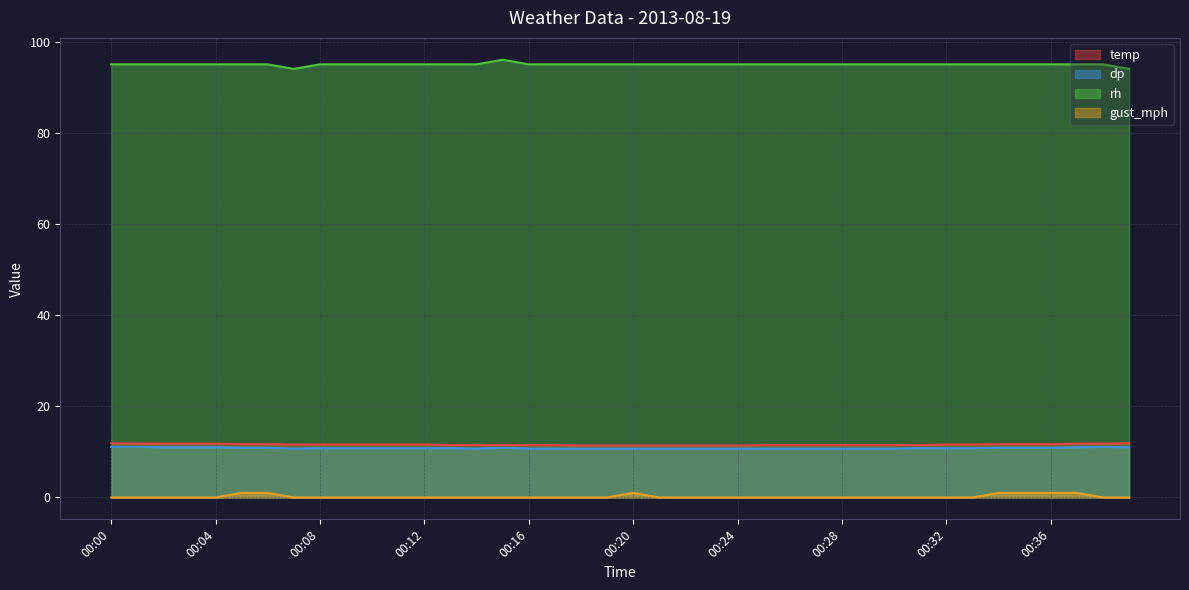

What is the total value across all series at 00:08?

117.4